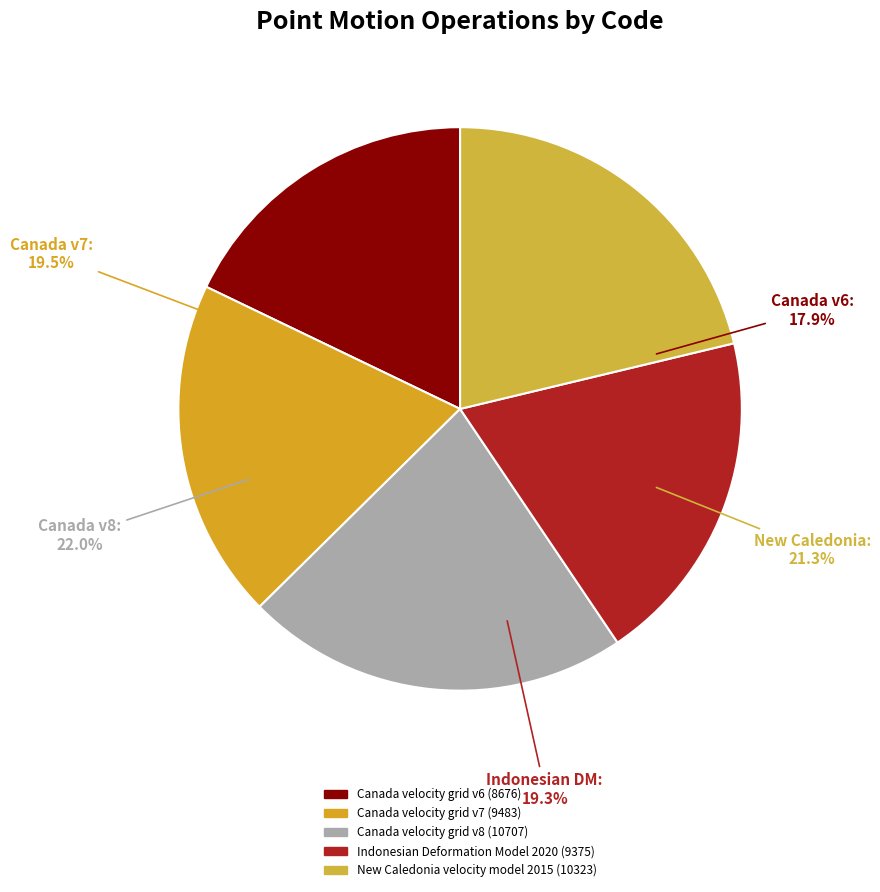

What percentage is NOT represented by Canada velocity grid v8?

78.0%